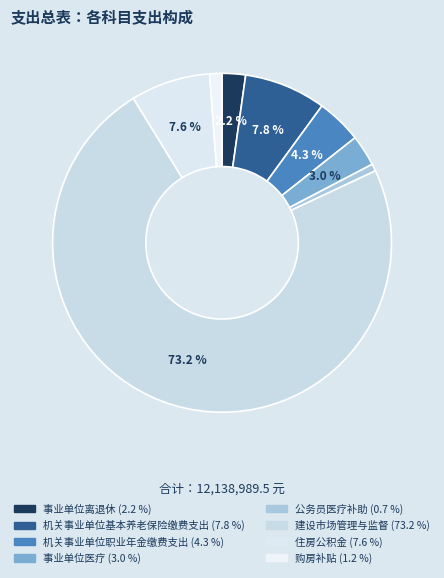

How many segments does this pie chart have?

8